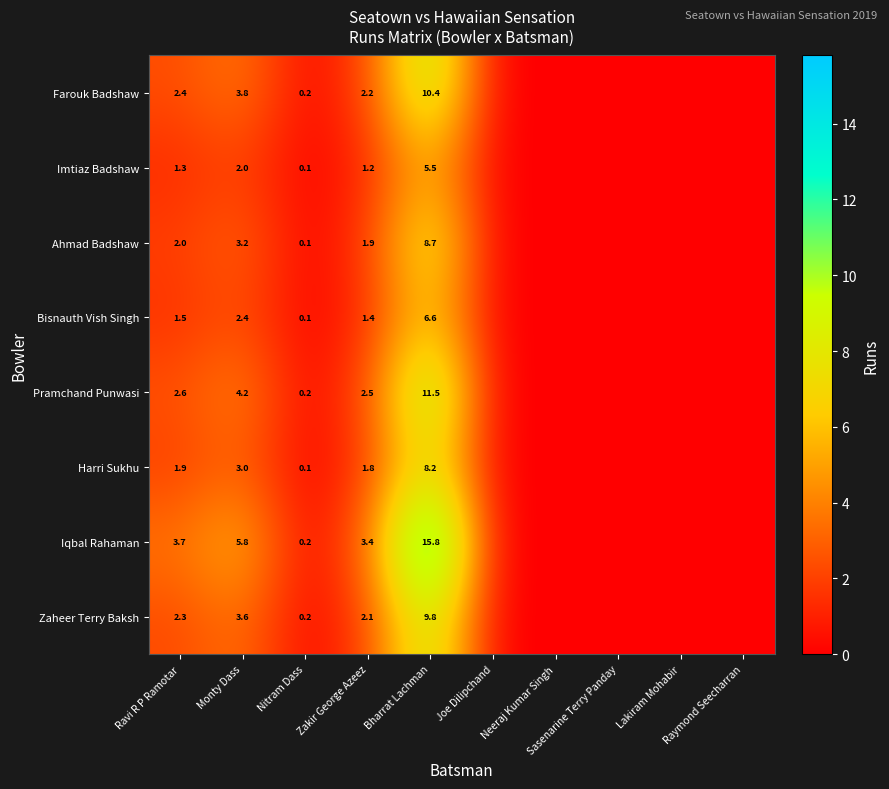

The Bisnauth Vish Singh series shows 10.4 at Bharrat Lachman. True or false?

False